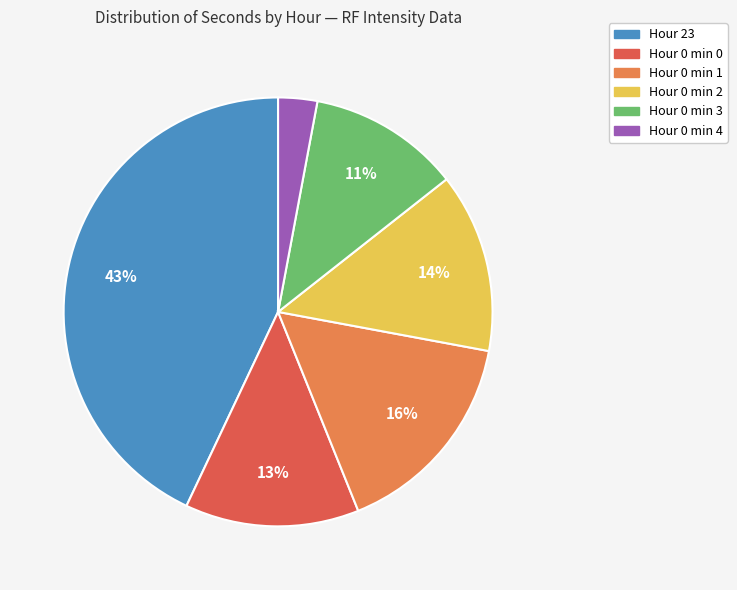

Is there any slice that represents more than half of the pie?

No